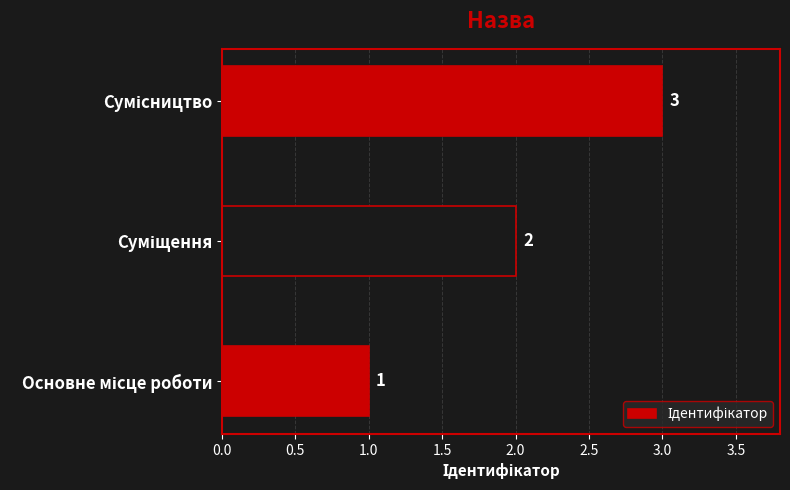

What is the sum of all values?

6